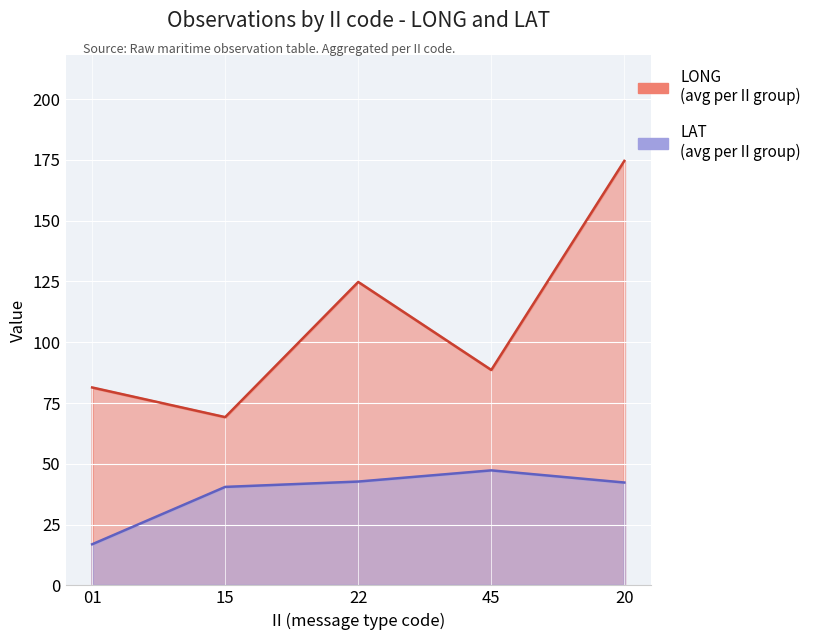

True or false: LONG and LAT intersect in this chart.

False